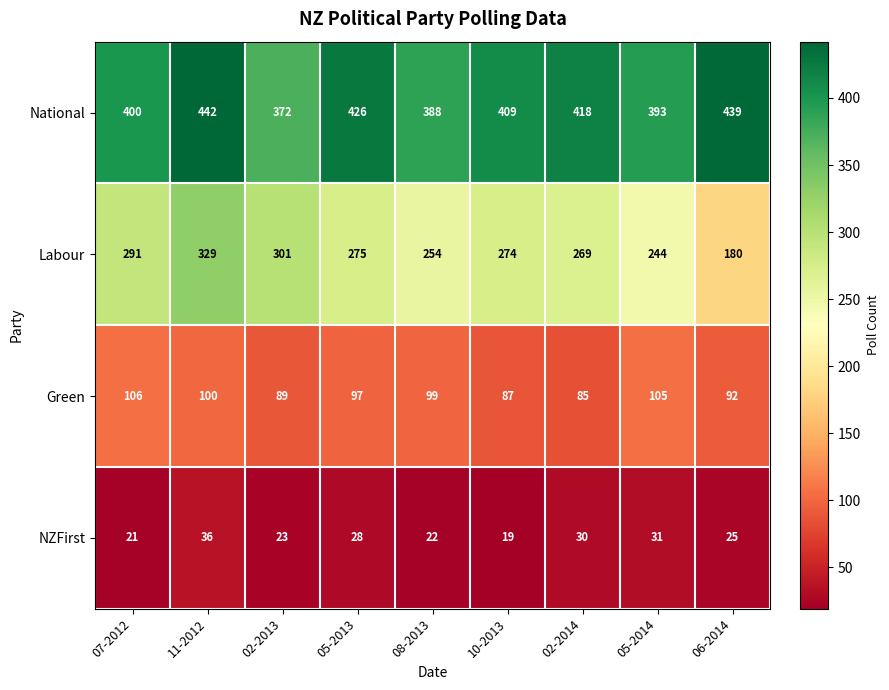

Where is NZFirst nearest to the value 27?

05-2013